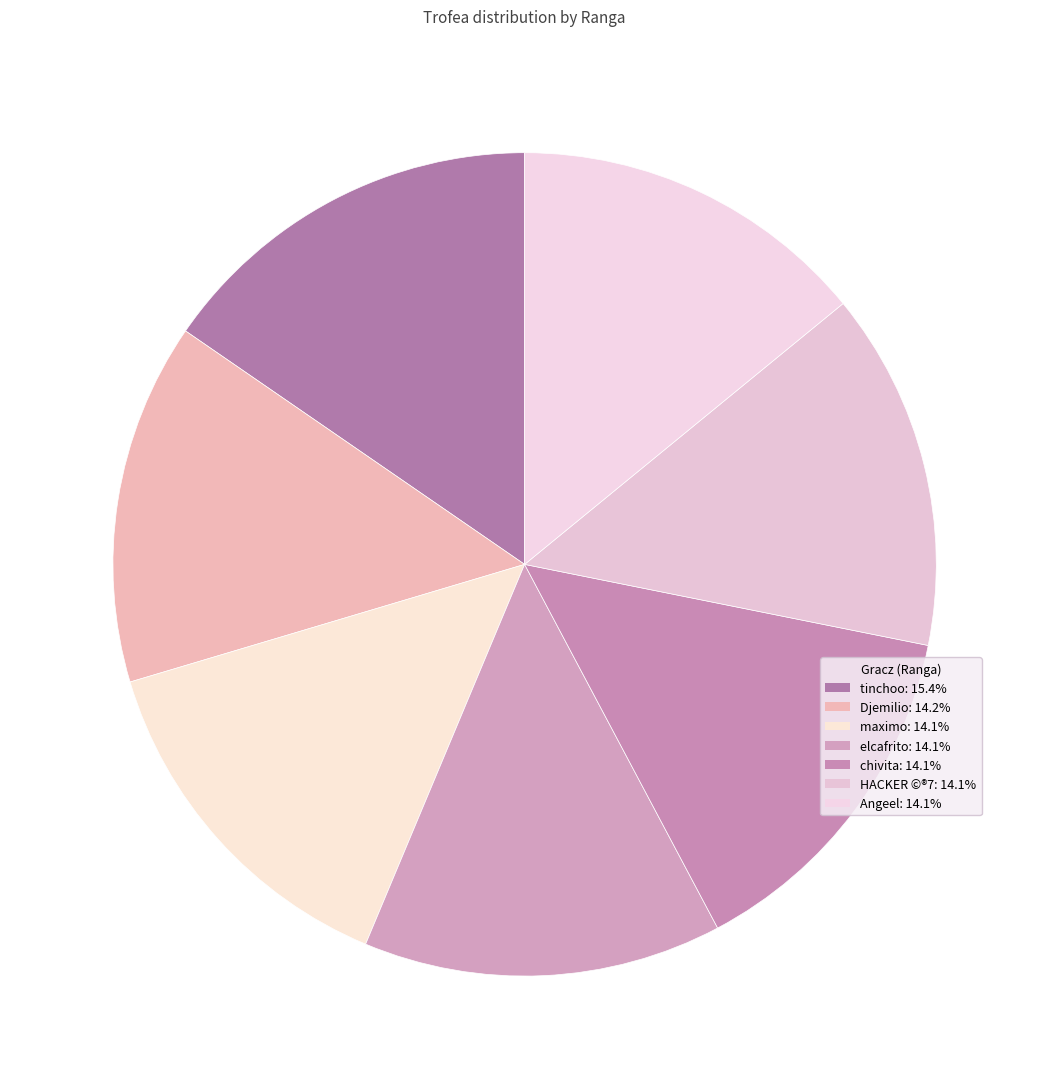

How many slices are in this pie chart?

7